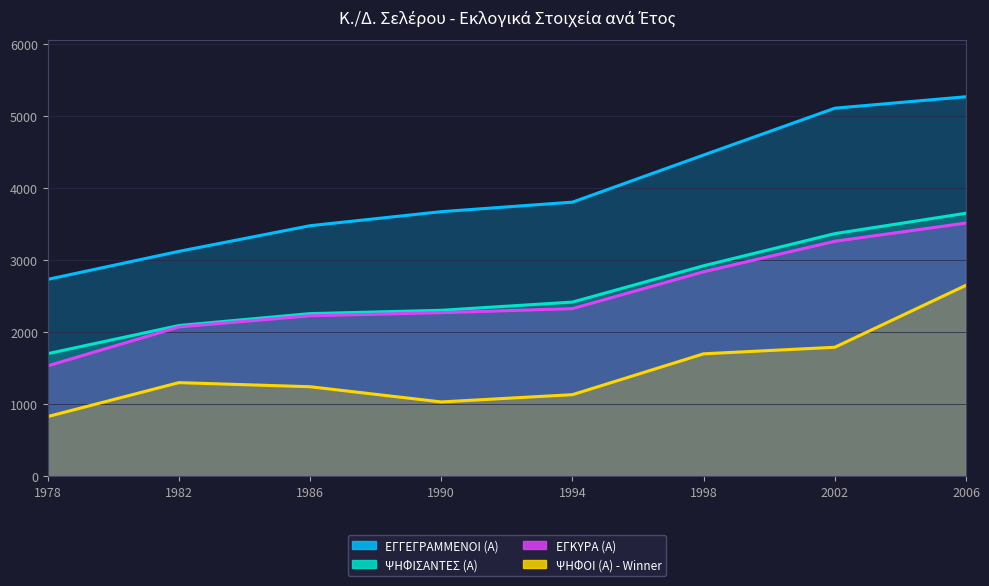

Which category has the lowest value across all series?

1978